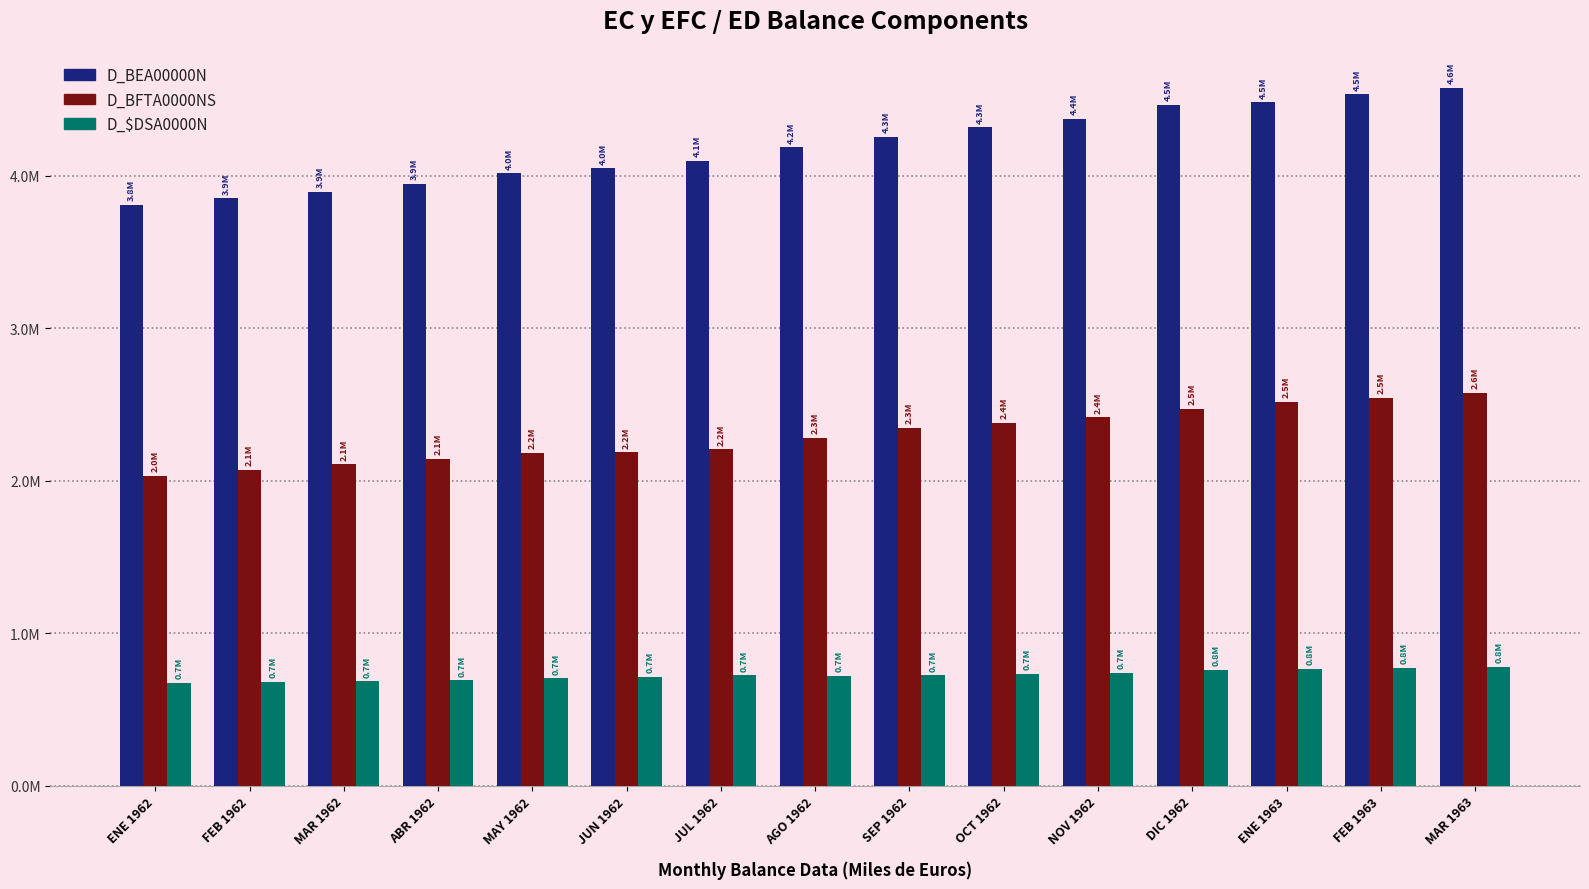

What position from the left is SEP 1962?

9